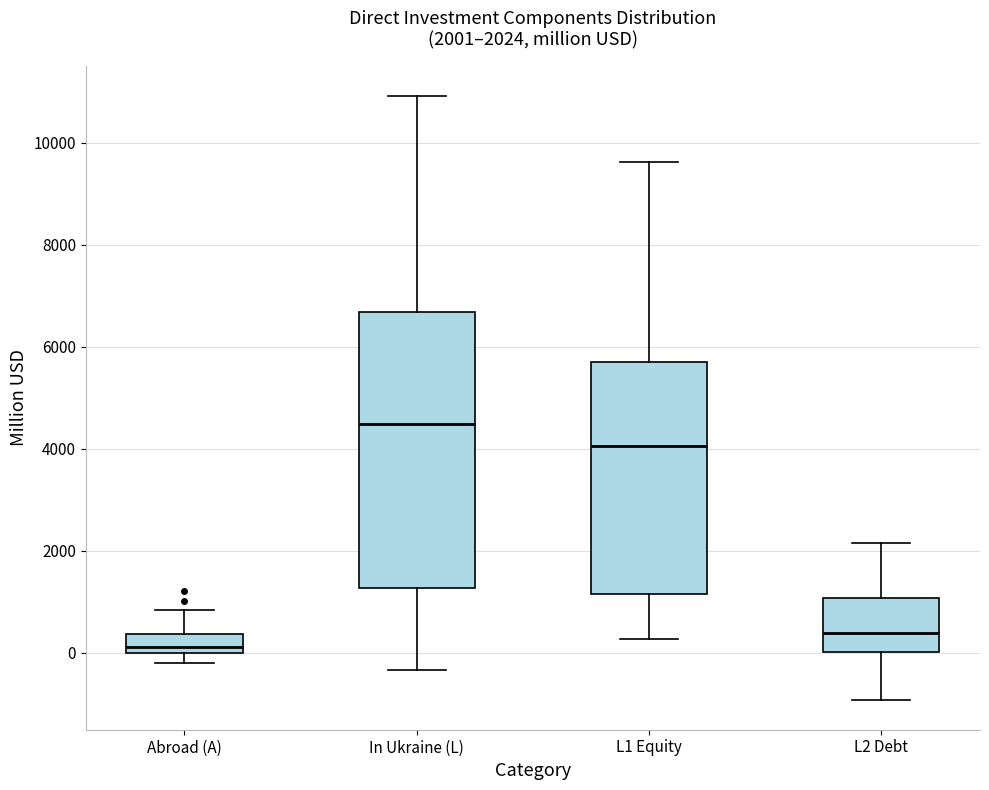

Which box has the lowest median line?

Abroad (A)